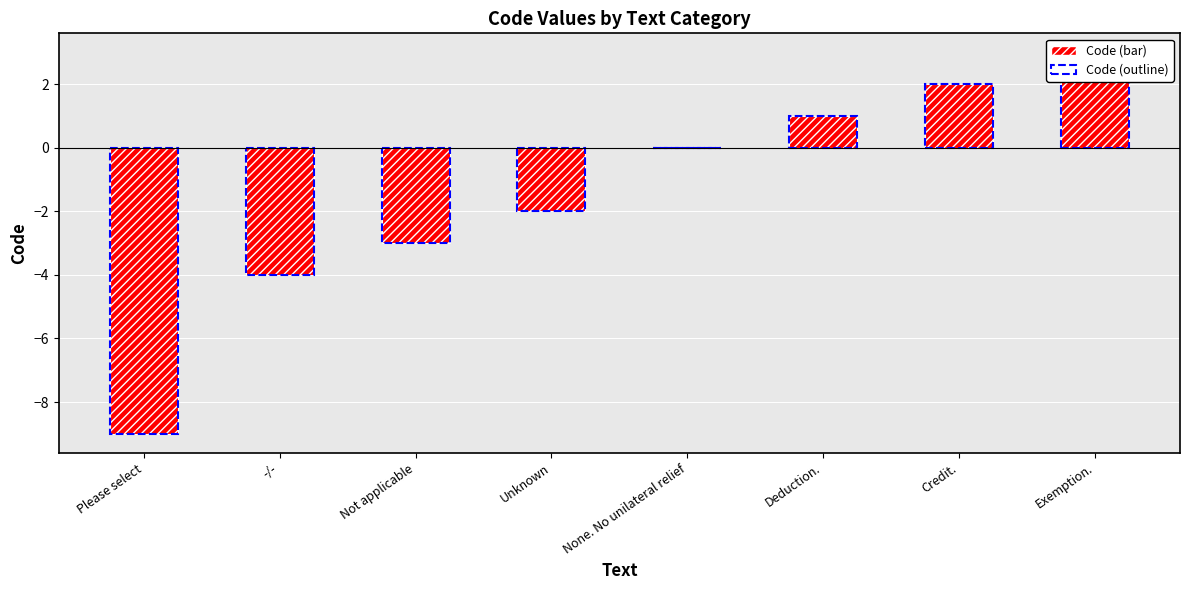

What is the smallest value displayed?

-9